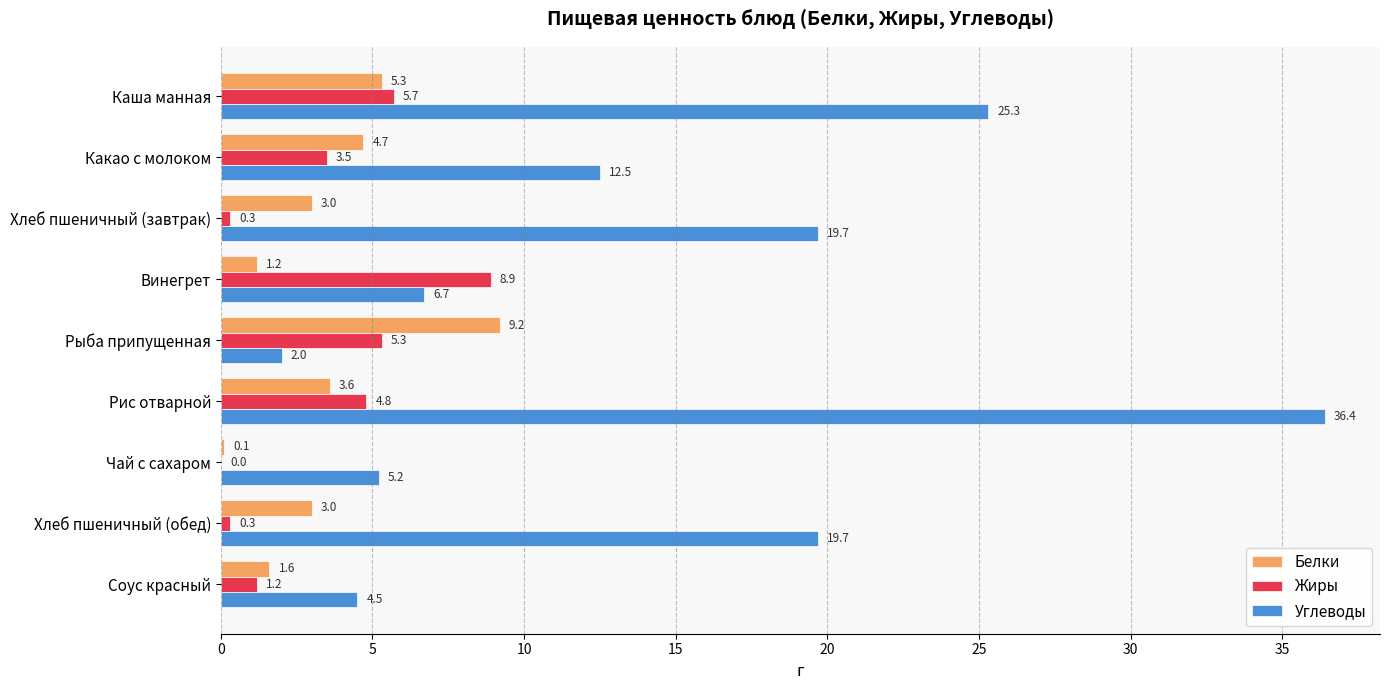

Which category has the highest value across all series?

Рис отварной